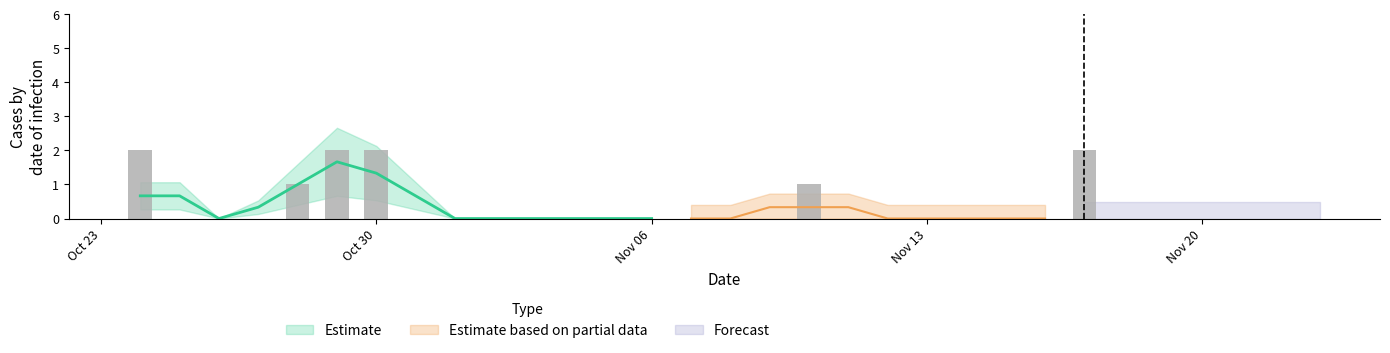

What is the label of the 27th bar from the left?

2017-11-19